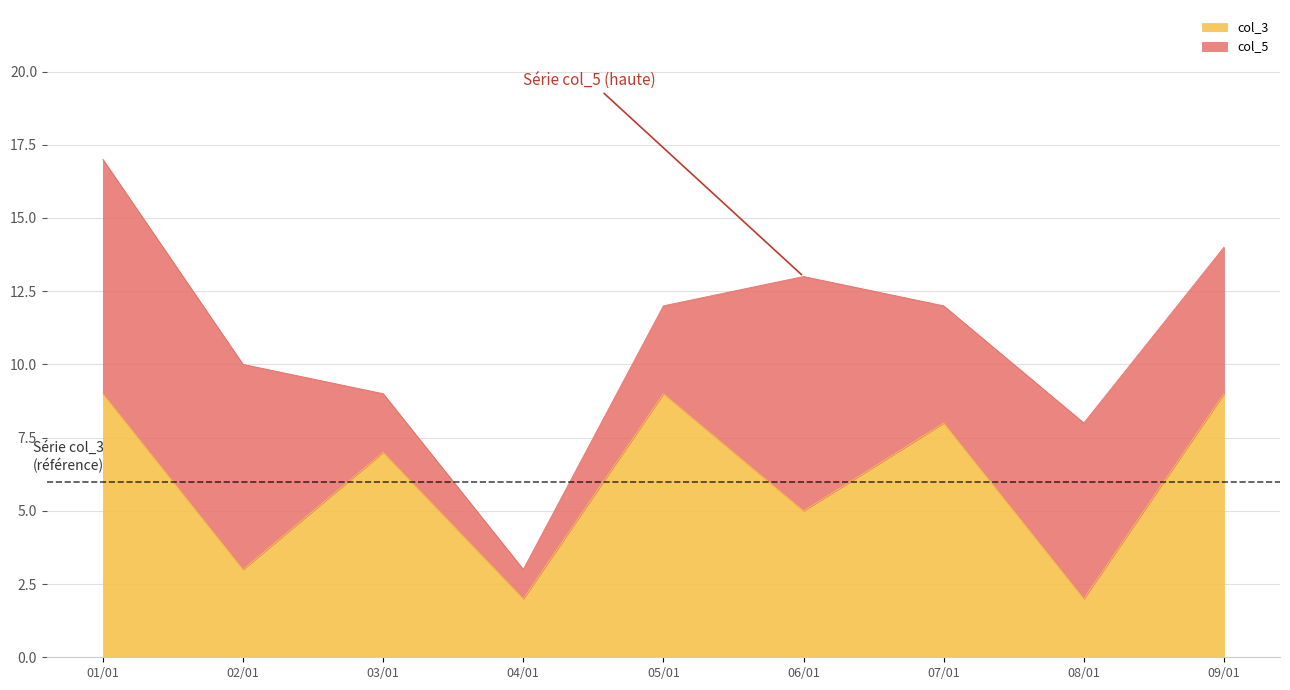

At which category is the sum across all series the highest?

01/01